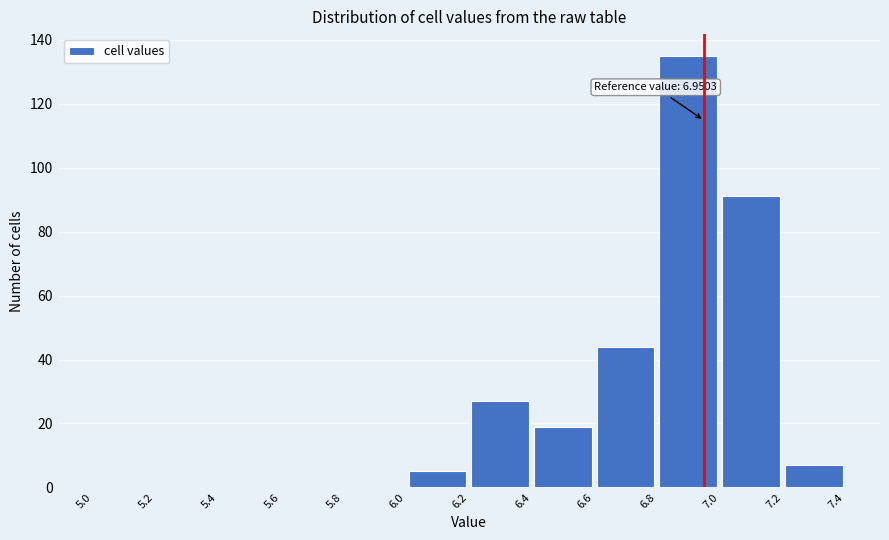

Over which range of the x-axis is the bar tallest?

6.8 to 7.0